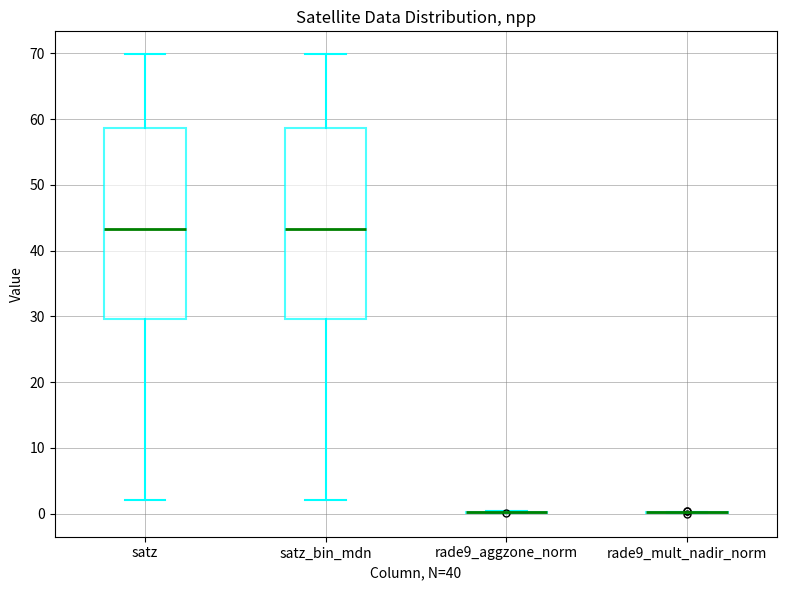

Reading left to right, transcribe this box plot: for each box, give where its median line is, the range the box spans, and where its two whiskers end, as read against the y-axis. The values are not printed on the chart, so give them approximately, as read against the axis.

satz: median 43, box 30 to 59, whiskers 2 to 70
satz_bin_mdn: median 43, box 30 to 59, whiskers 2 to 70
rade9_aggzone_norm: box collapsed to a line at 0, whiskers 0 to 0
rade9_mult_nadir_norm: box collapsed to a line at 0, whiskers 0 to 0